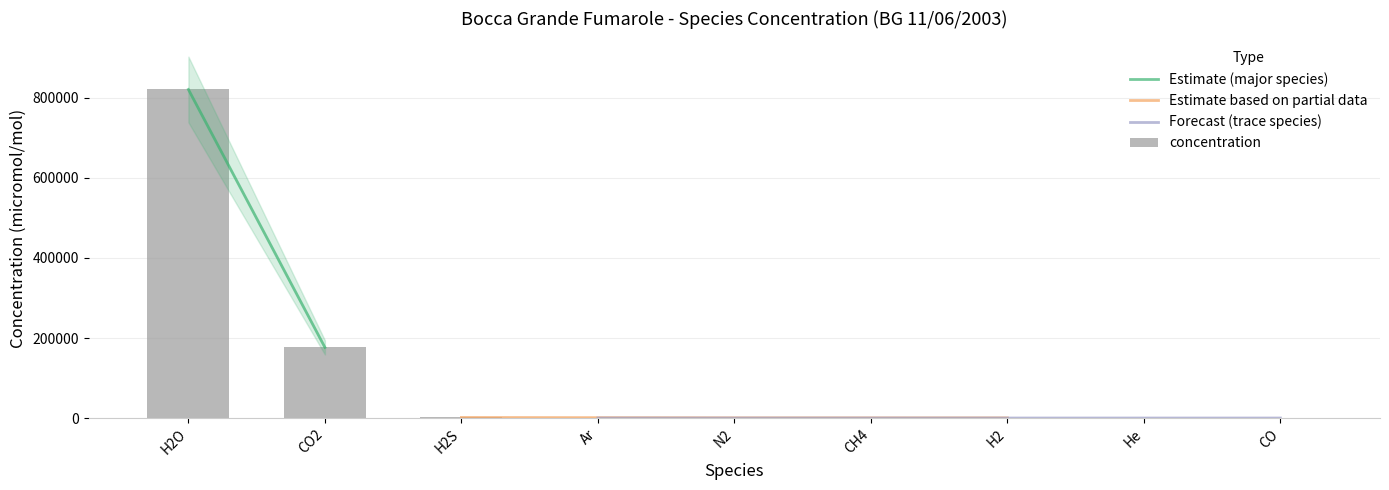

Are the bars grouped side by side (vs. stacked)?

No